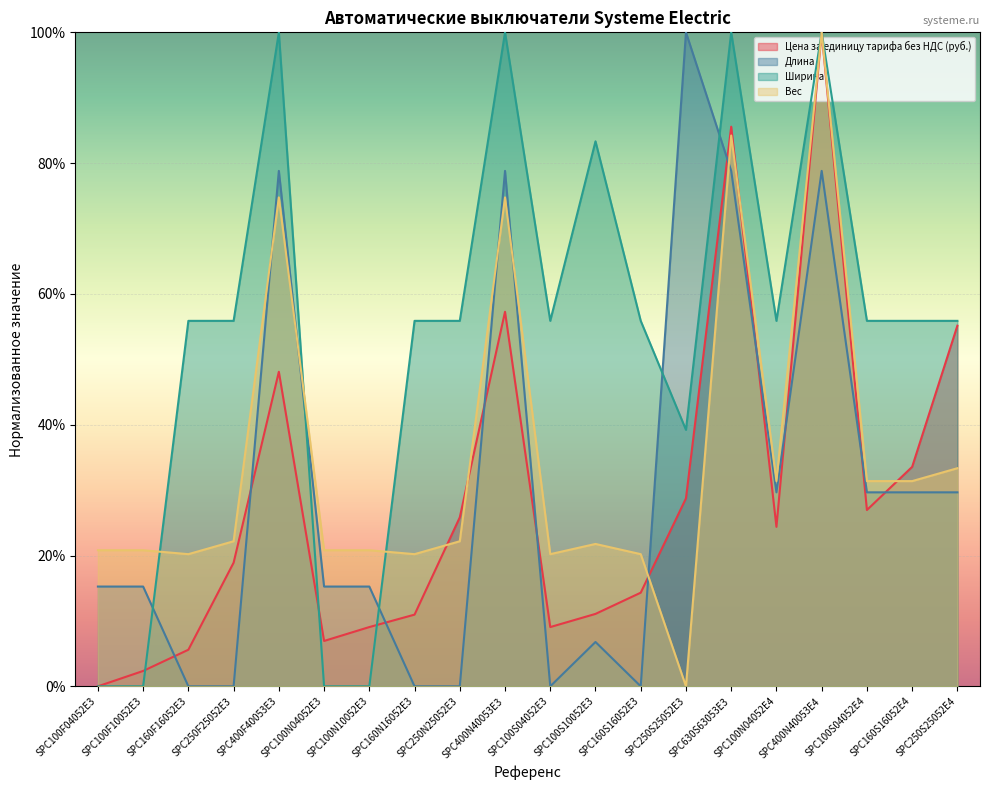

Which series has the largest range (max minus min)?

Цена за единицу тарифа без НДС (руб.)